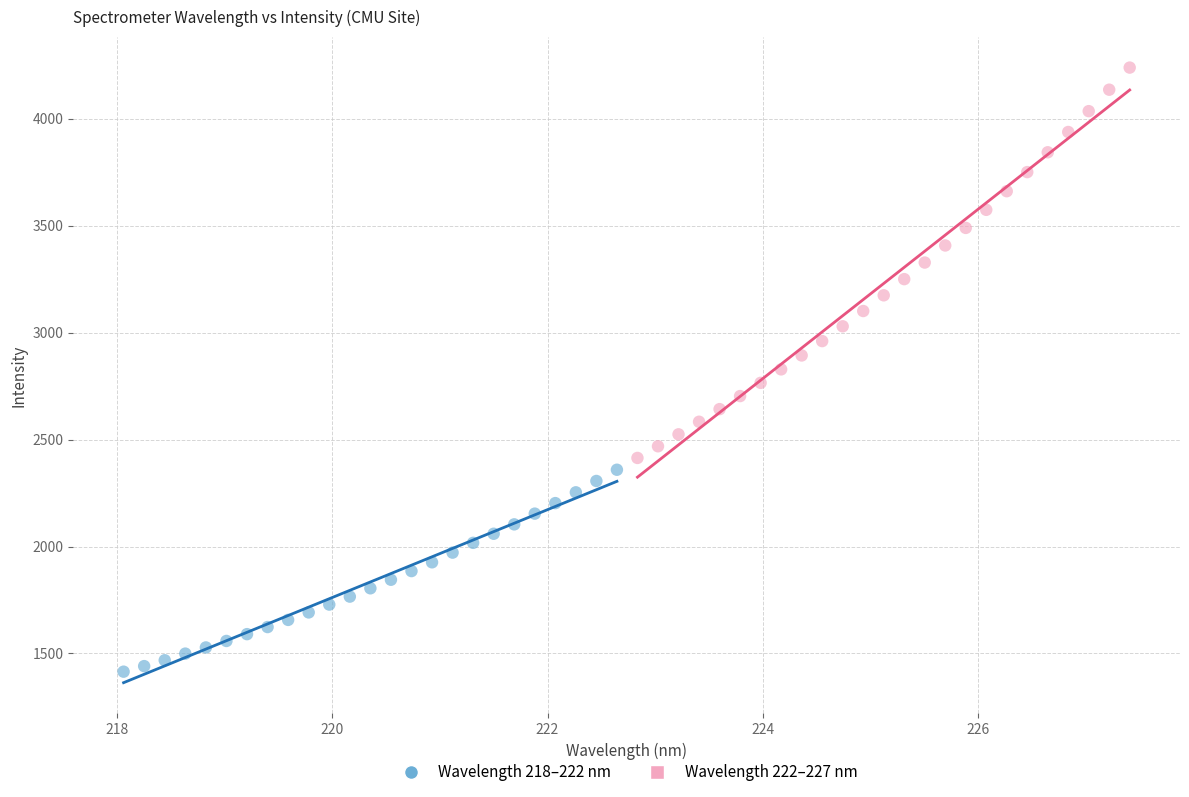

Which series reaches the maximum Y coordinate?

Wavelength 222–227 nm